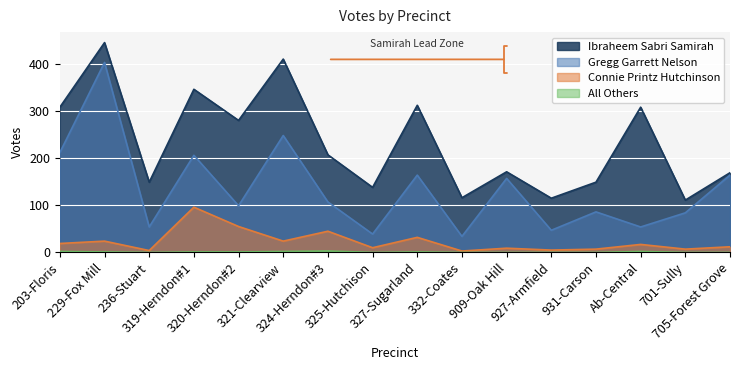

What is the lowest value of the Ibraheem Sabri Samirah series?

111